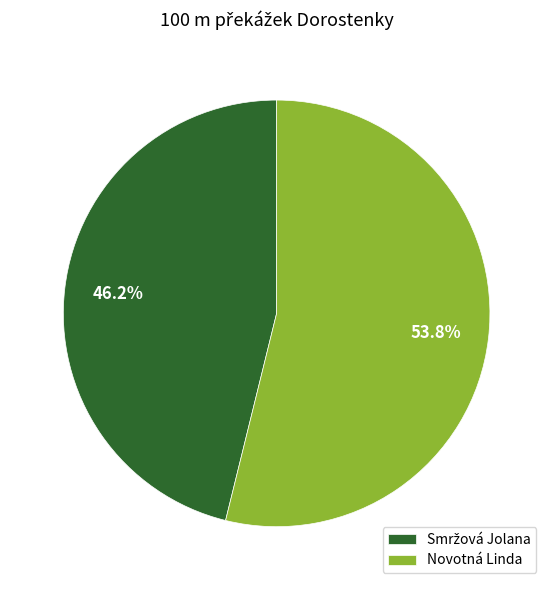

Does Novotná Linda represent more than half of the total?

Yes